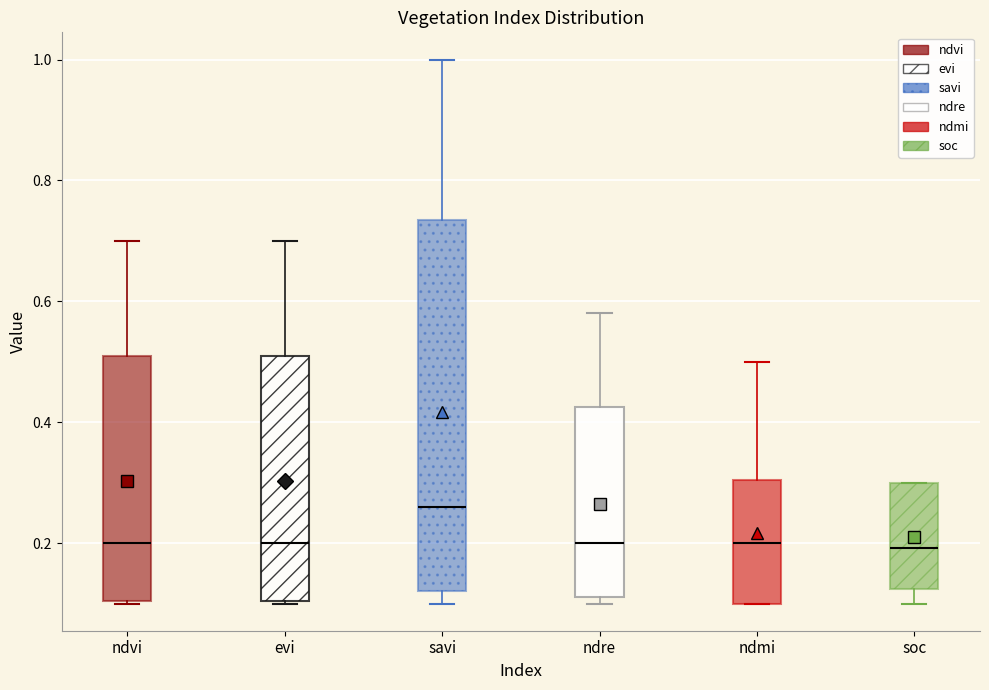

Reading left to right, read every box against the y-axis: the position of its median line, the range the box covers, and the ends of its whiskers. The values are not printed on the chart, so give them approximately, as read against the axis.

ndvi: median 0.20, box 0.10 to 0.52, whiskers 0.10 to 0.70
evi: median 0.20, box 0.10 to 0.52, whiskers 0.10 to 0.70
savi: median 0.26, box 0.12 to 0.74, whiskers 0.10 to 1.00
ndre: median 0.20, box 0.12 to 0.42, whiskers 0.10 to 0.58
ndmi: median 0.20, box 0.10 to 0.30, whiskers 0.10 to 0.50
soc: median 0.20, box 0.12 to 0.30, whiskers 0.10 to 0.30